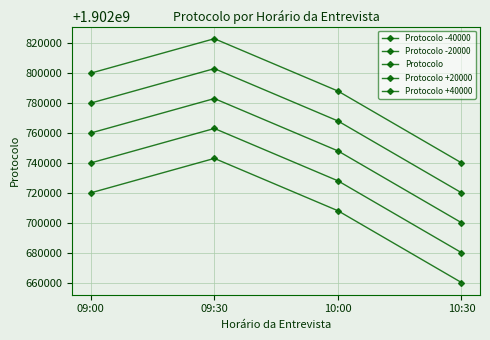

What is the maximum value for Protocolo?

1902783126